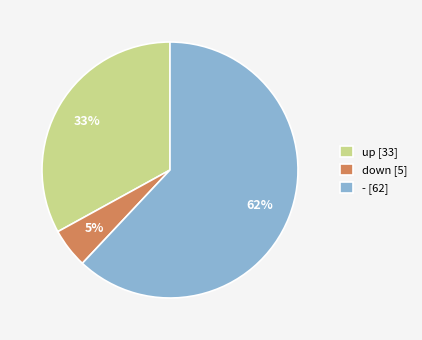

To the nearest percent, what portion does up represent?

33%